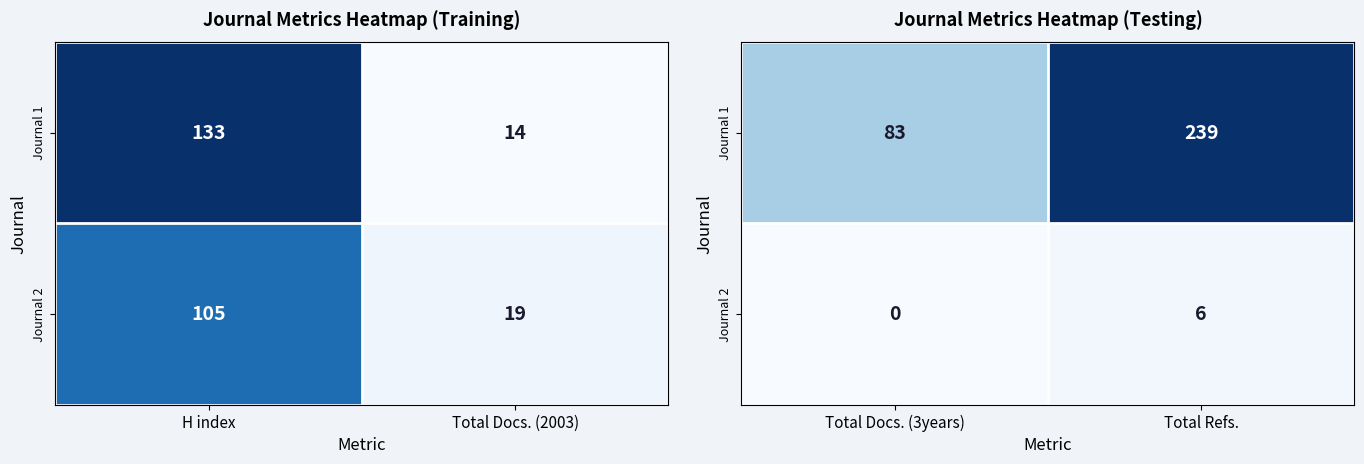

The value of Journal 1 at Total Docs. (3years) is 115. True or false?

False